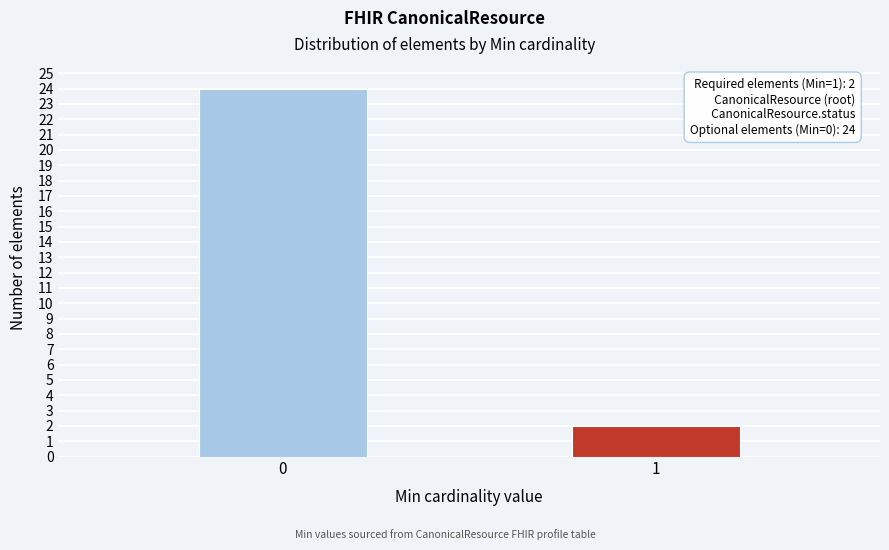

Reading left to right, extract all data points from this chart.

24	2